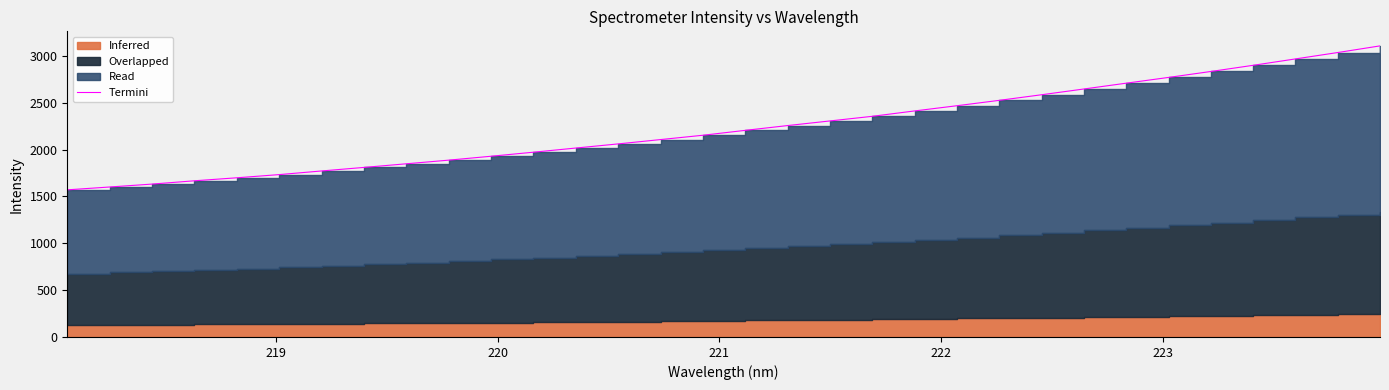

What is the value of the 29th point from the left?

2900.4